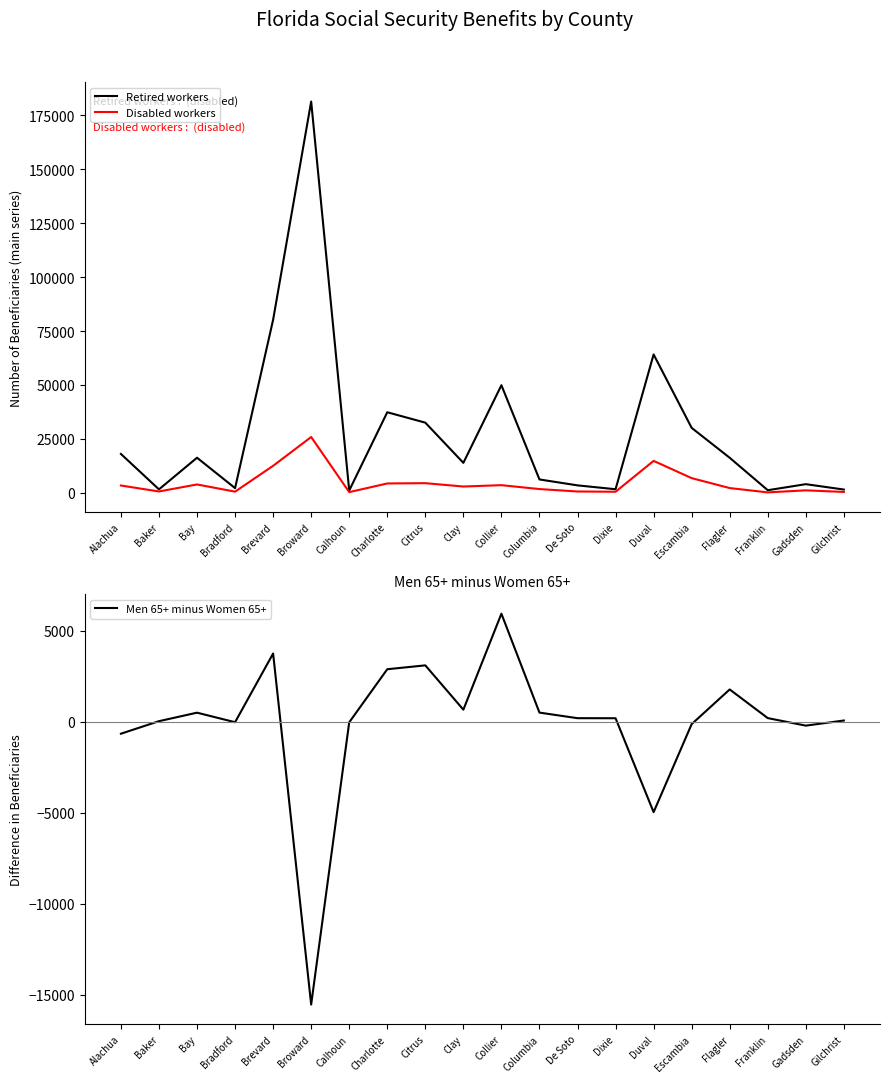

At how many categories does at least one series exceed 98394?

1